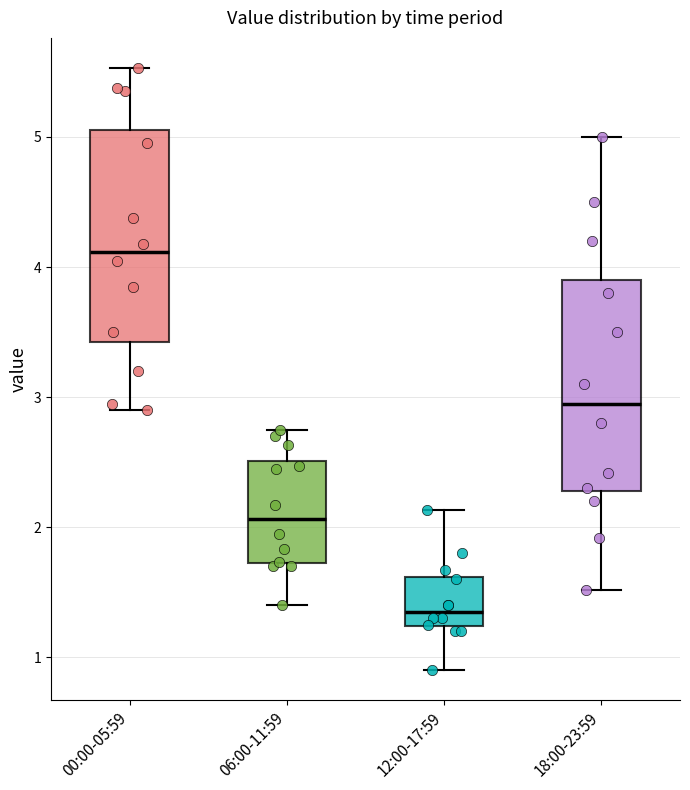

Which box's median line is the lowest?

12:00-17:59